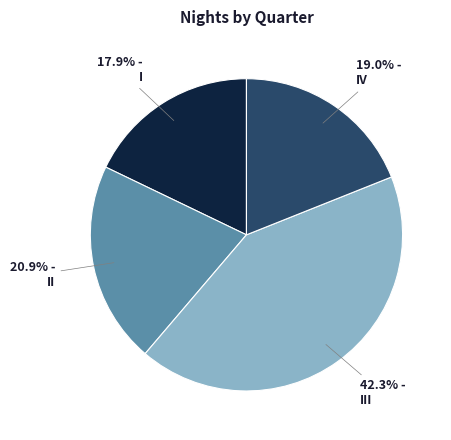

Is there a majority slice in this chart?

No